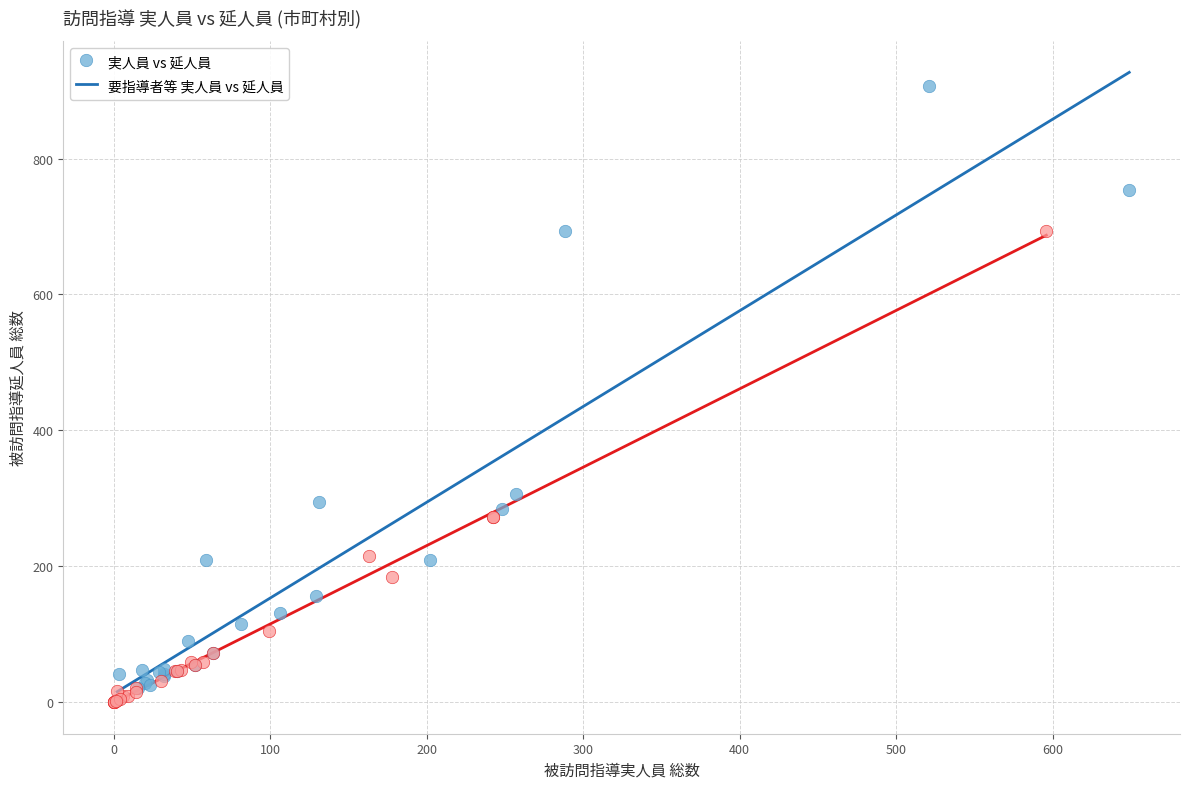

What are all the series names shown in the legend?

実人員 vs 延人員, 要指導者等 実人員 vs 延人員